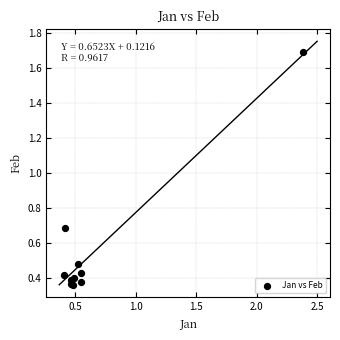

What Y value in the scatter plot is closest to 1?

0.7